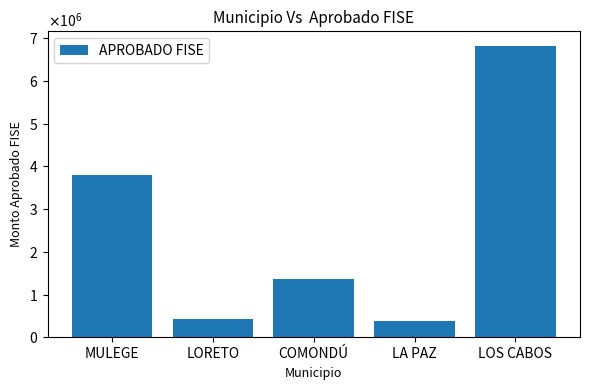

Reading left to right, list all the values displayed in this chart.

MULEGE=3805419.9	LORETO=436592.6	COMONDÚ=1357854.8	LA PAZ=393506.2	LOS CABOS=6819421.6